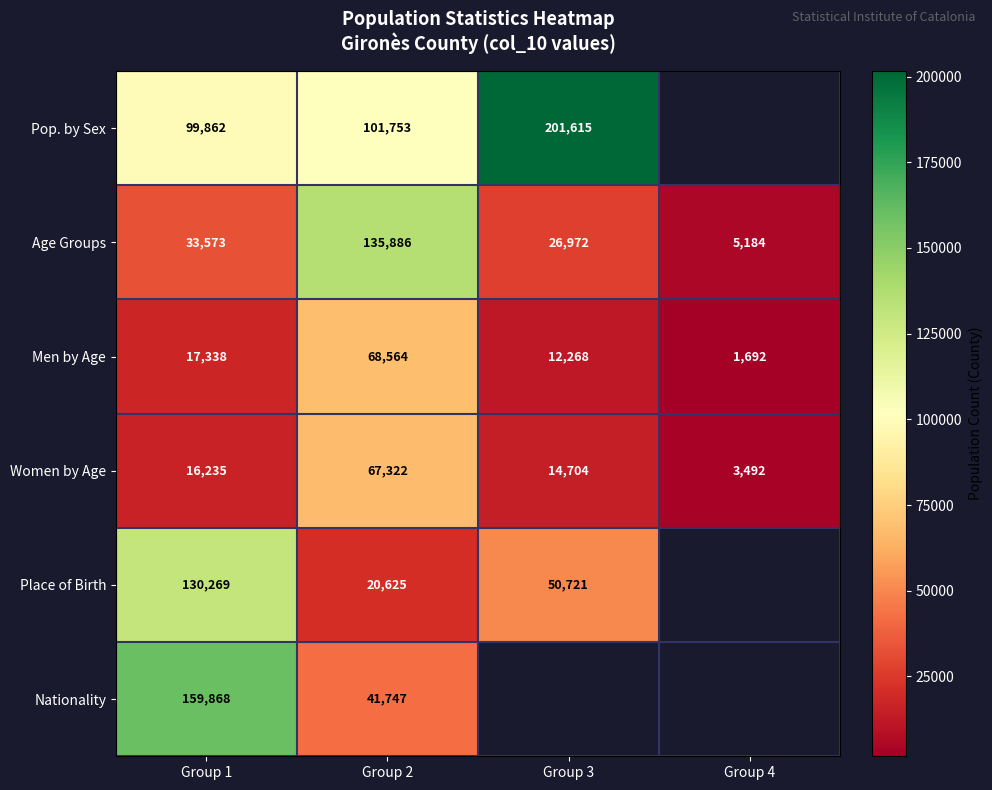

Between Group 1 and Group 2, which series saw the biggest shift?

Nationality